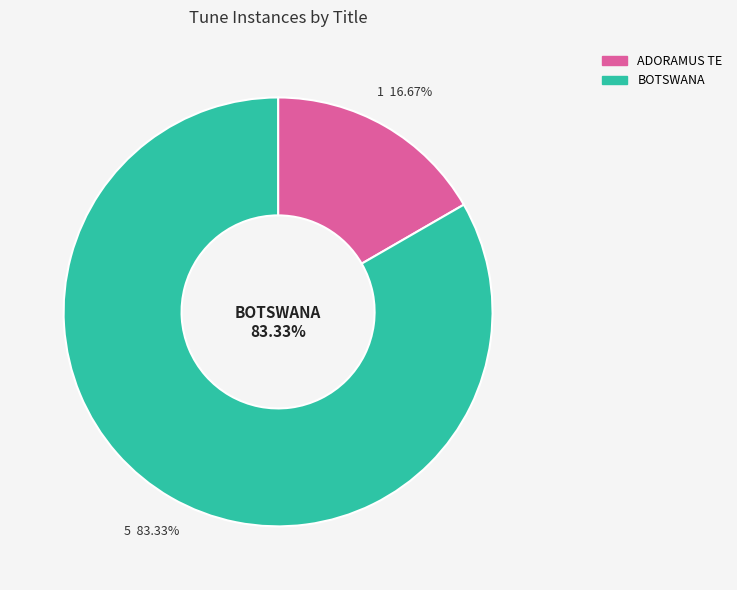

Is the sum of BOTSWANA and ADORAMUS TE greater than half?

Yes